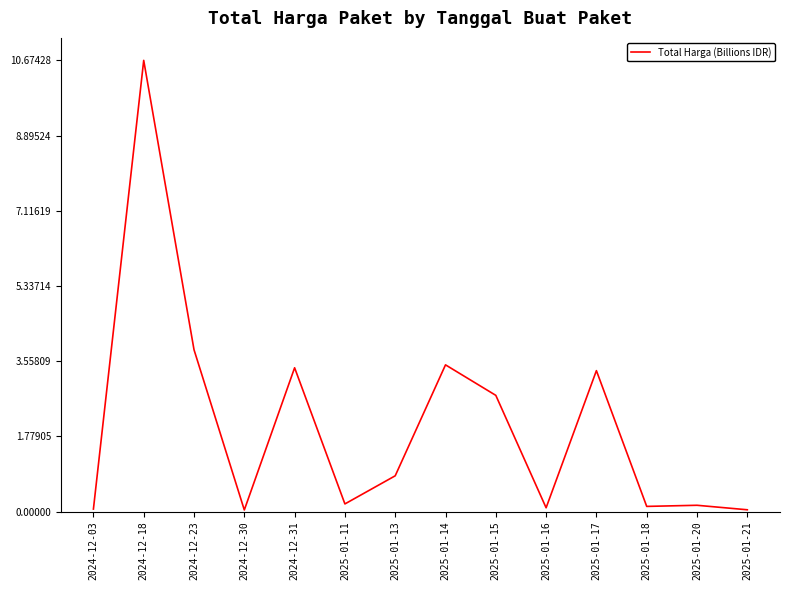

What is the greatest value displayed?

10.7